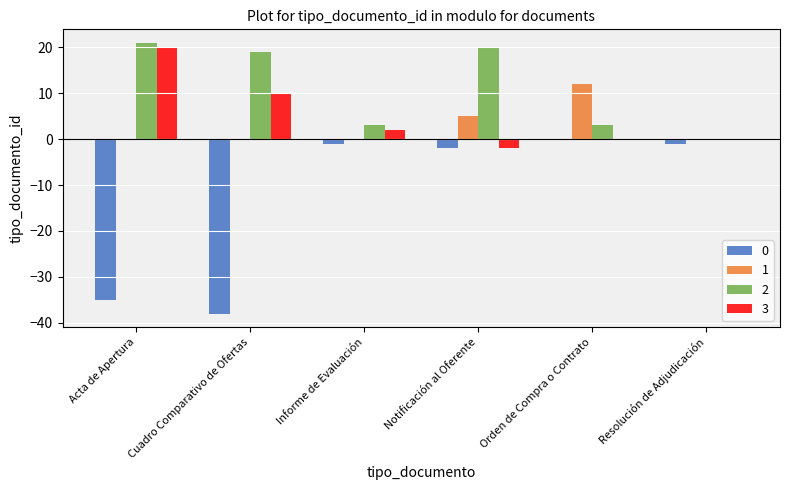

Count the number of data series in this chart.

4